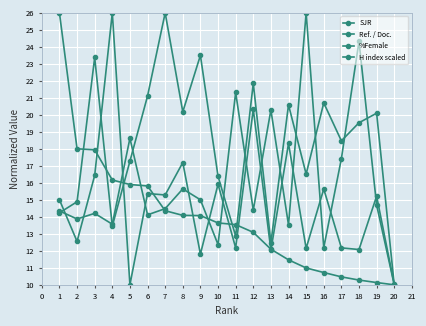

Count the number of data series in this chart.

4